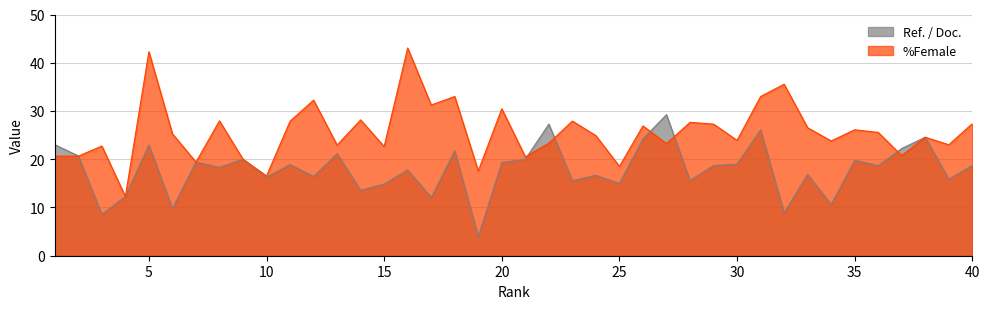

Reading left to right, transcribe all the data shown in this chart.

Ref. / Doc.: 1=23.0	2=20.7	3=8.6	4=12.3	5=23.0	6=9.8	7=19.4	8=18.3	9=20.0	10=16.3	11=18.9	12=16.4	13=21.1	14=13.6	15=14.9	16=17.8	17=12.1	18=21.7	19=4.0	20=19.3	21=20.0	22=27.3	23=15.6	24=16.7	25=15.0	26=24.2	27=29.2	28=15.6	29=18.7	30=19.0	31=26.1	32=8.9	33=16.9	34=10.6	35=19.8	36=18.7	37=22.2	38=24.6	39=15.8	40=18.7
%Female: 1=20.6	2=20.6	3=22.7	4=12.3	5=42.3	6=25.3	7=19.4	8=27.9	9=20.0	10=16.5	11=27.9	12=32.2	13=22.9	14=28.1	15=22.6	16=43.1	17=31.2	18=33.0	19=17.6	20=30.5	21=20.5	22=23.3	23=27.9	24=24.9	25=18.5	26=26.9	27=23.2	28=27.6	29=27.3	30=23.9	31=33.0	32=35.5	33=26.5	34=23.8	35=26.1	36=25.6	37=20.8	38=24.6	39=23.0	40=27.4